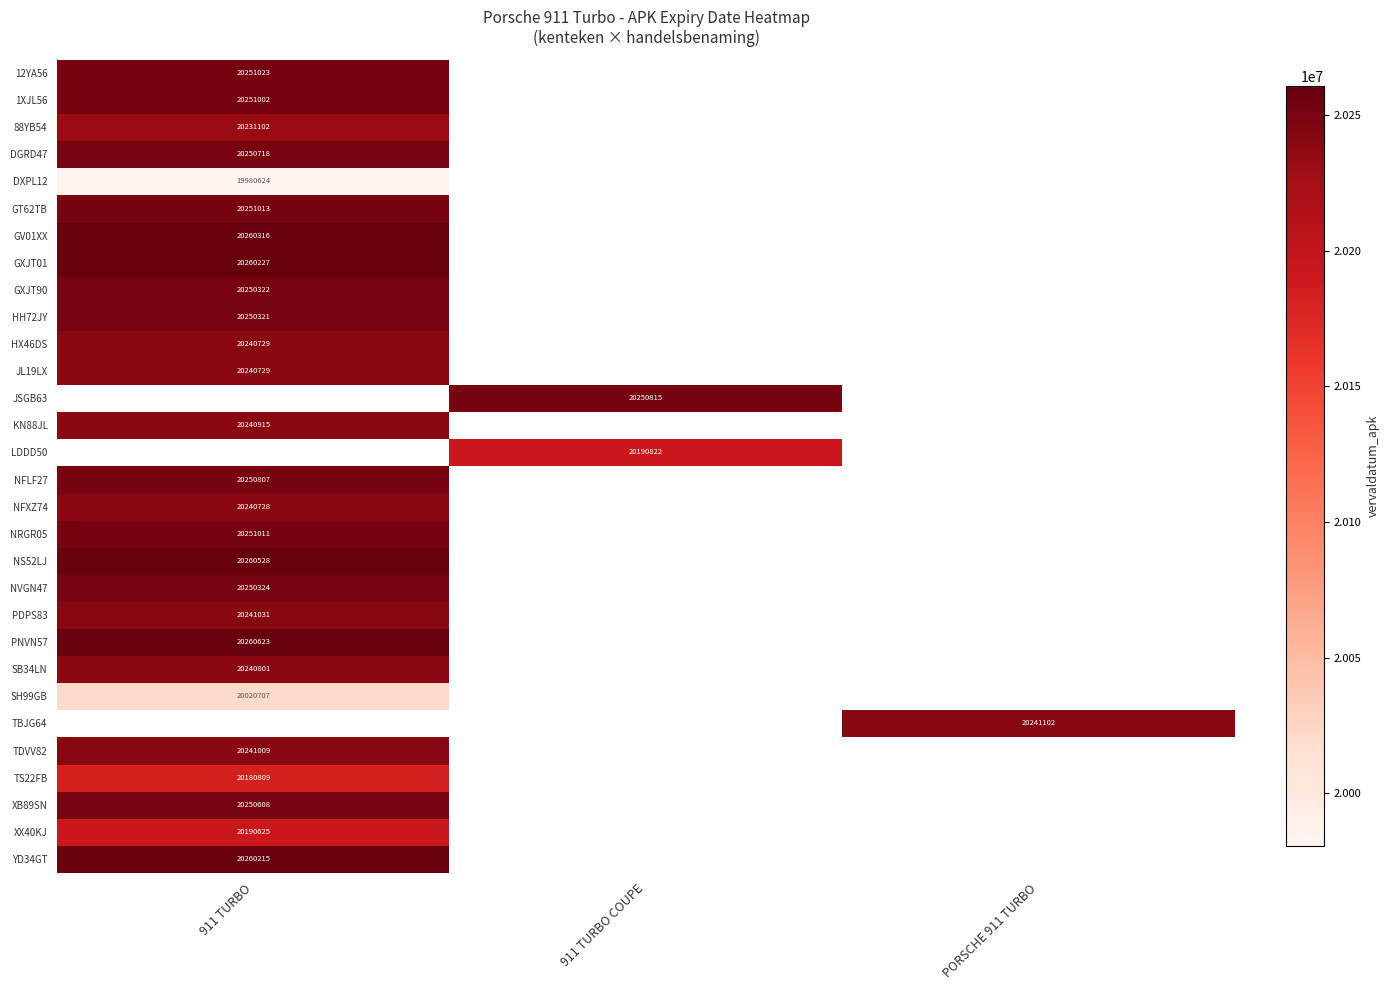

At how many categories does at least one series exceed 20139045?

3